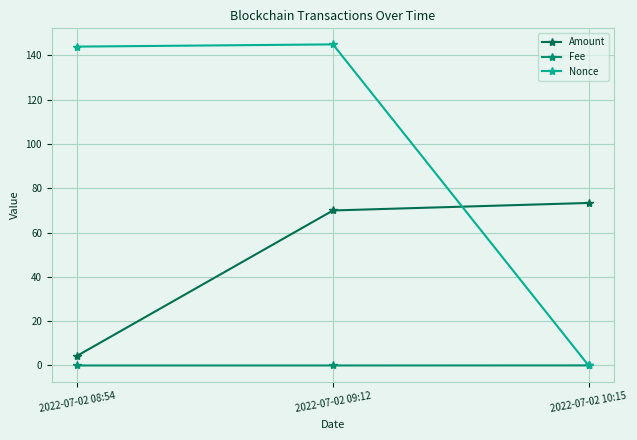

Is the value of Fee at 2022-07-02 10:15 greater than the value of Amount at 2022-07-02 10:15?

No